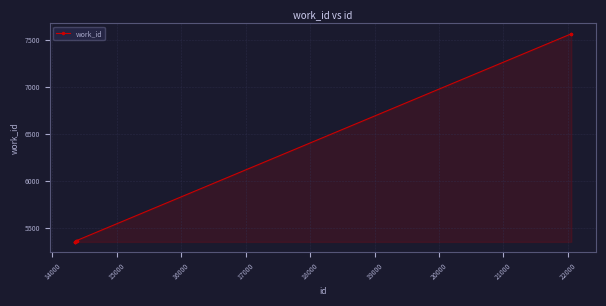

What is the sum of all values?

57997